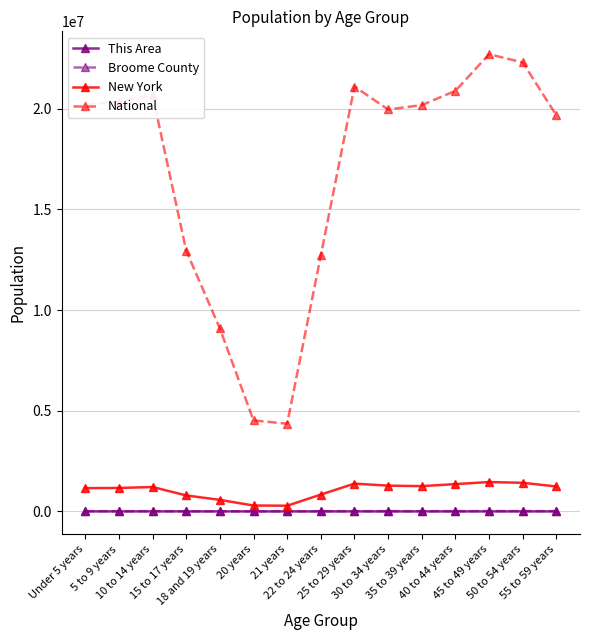

What is the difference between the Broome County values at 35 to 39 years and 21 years?

5864